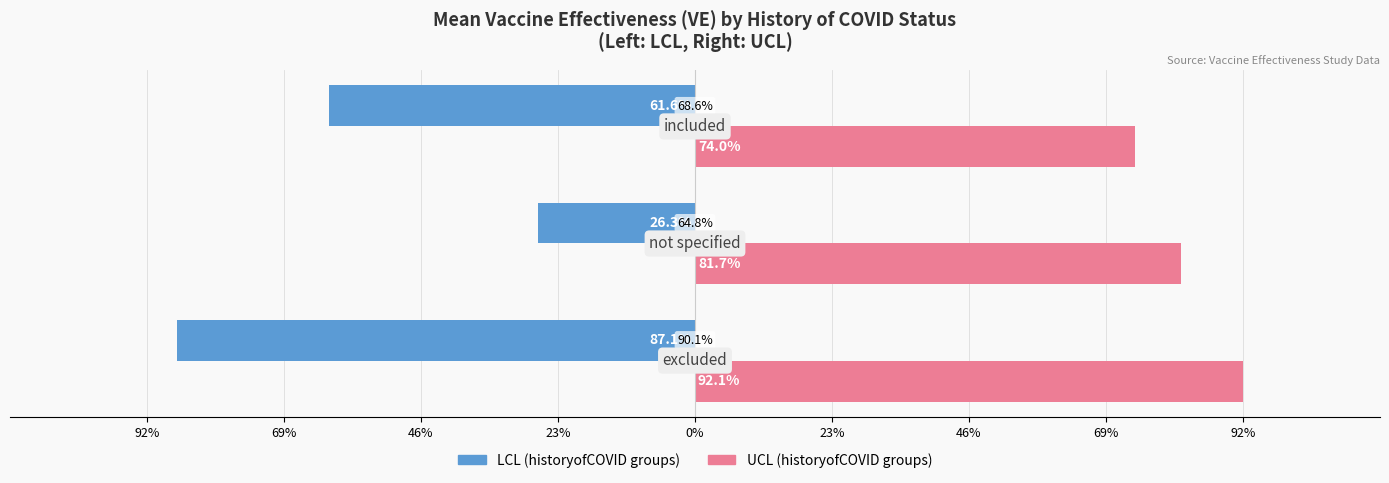

How many bars are there in each group?

2